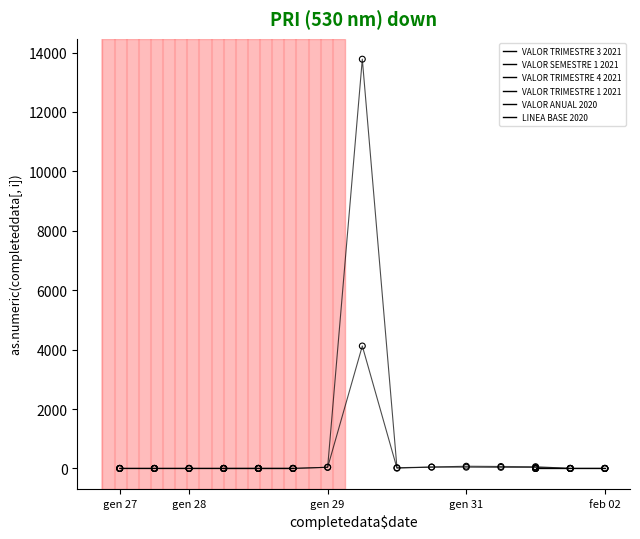

Is the value of VALOR TRIMESTRE 4 2021 at 7 greater than the value of VALOR SEMESTRE 1 2021 at gen 27?

No